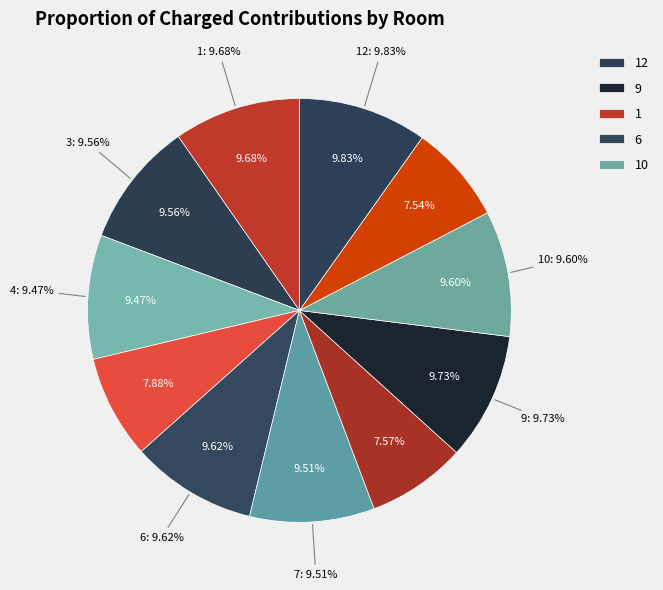

To the nearest percent, what is the combined percentage of 5 and 10?

17%